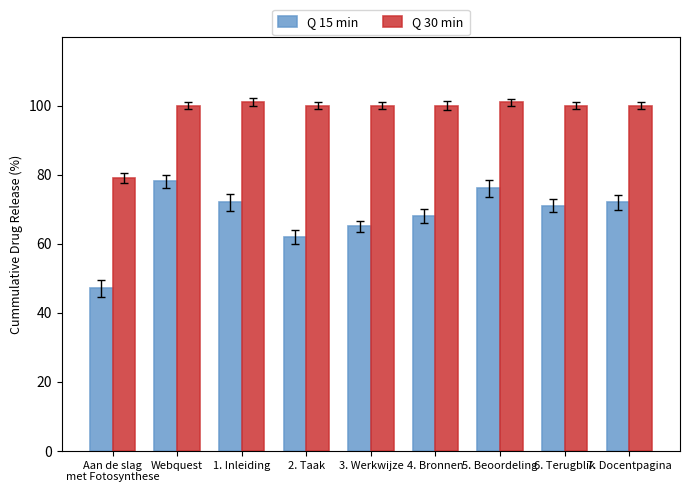

What is the minimum value shown in the chart?

47